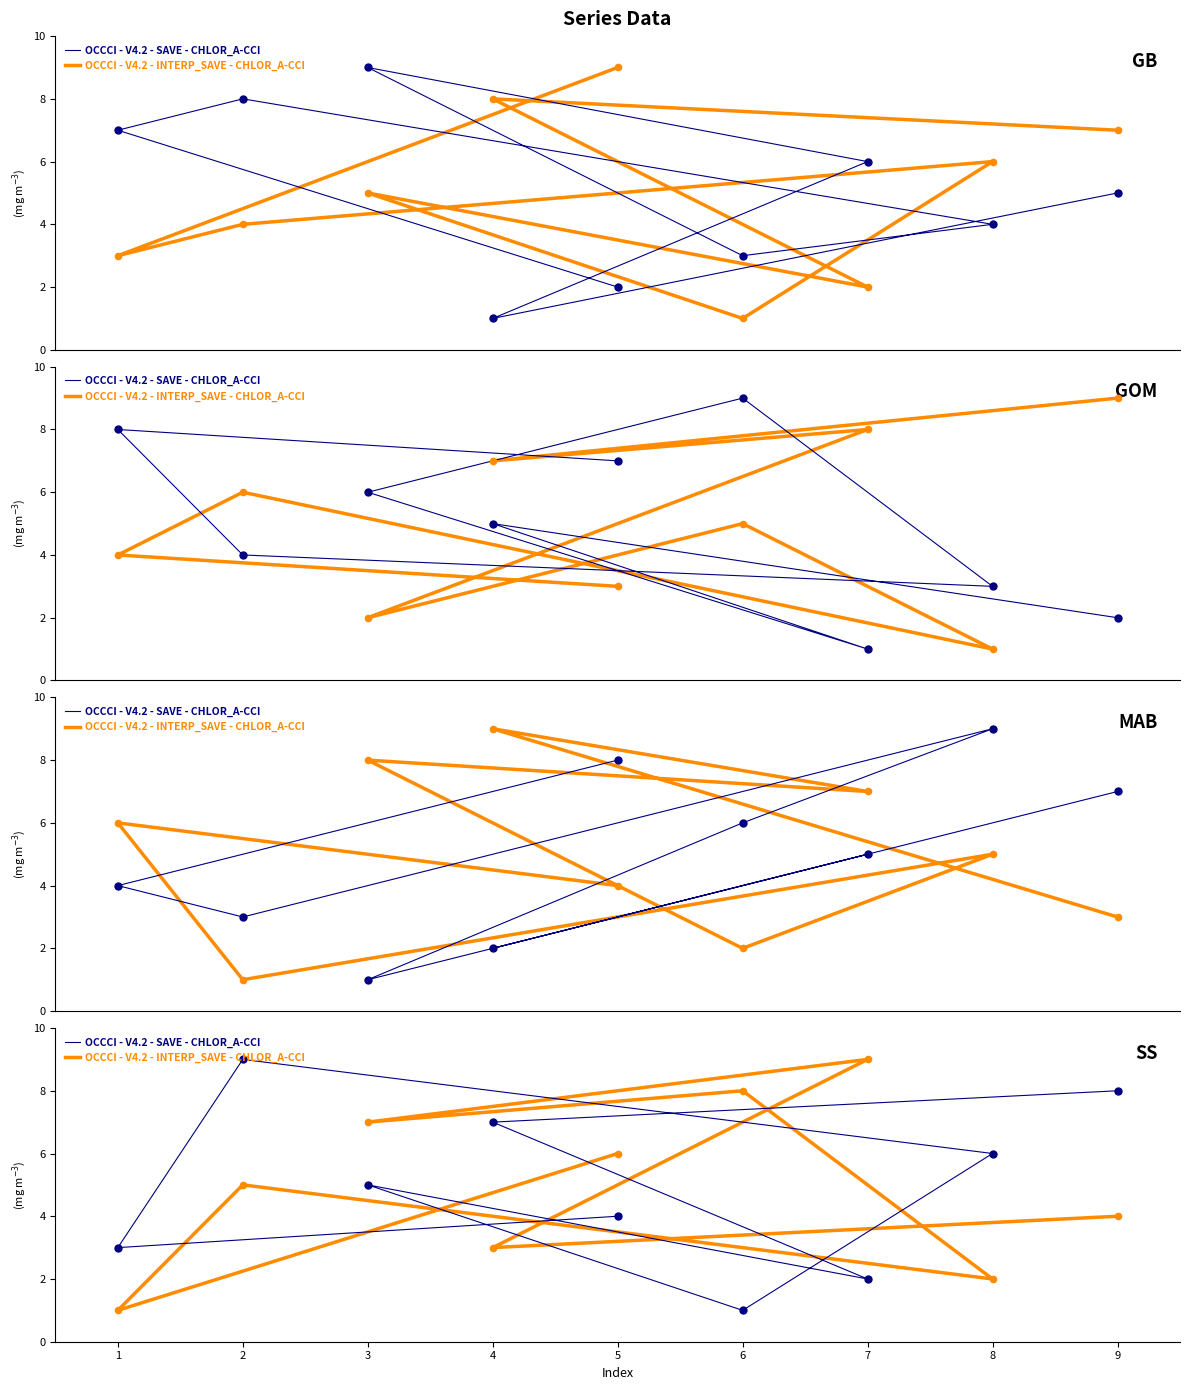

What are all the series names shown in the legend?

OCCCI - V4.2 - SAVE - CHLOR_A-CCI, OCCCI - V4.2 - INTERP_SAVE - CHLOR_A-CCI